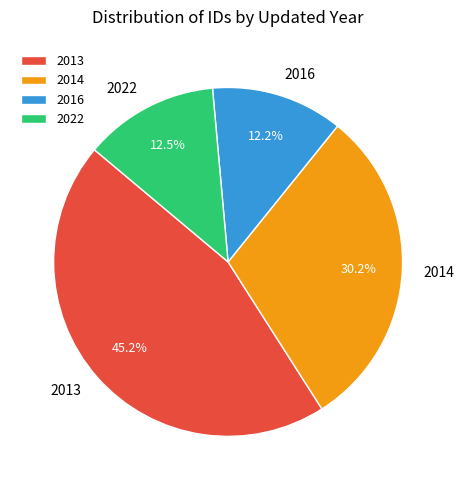

Count the number of slices in the pie.

4